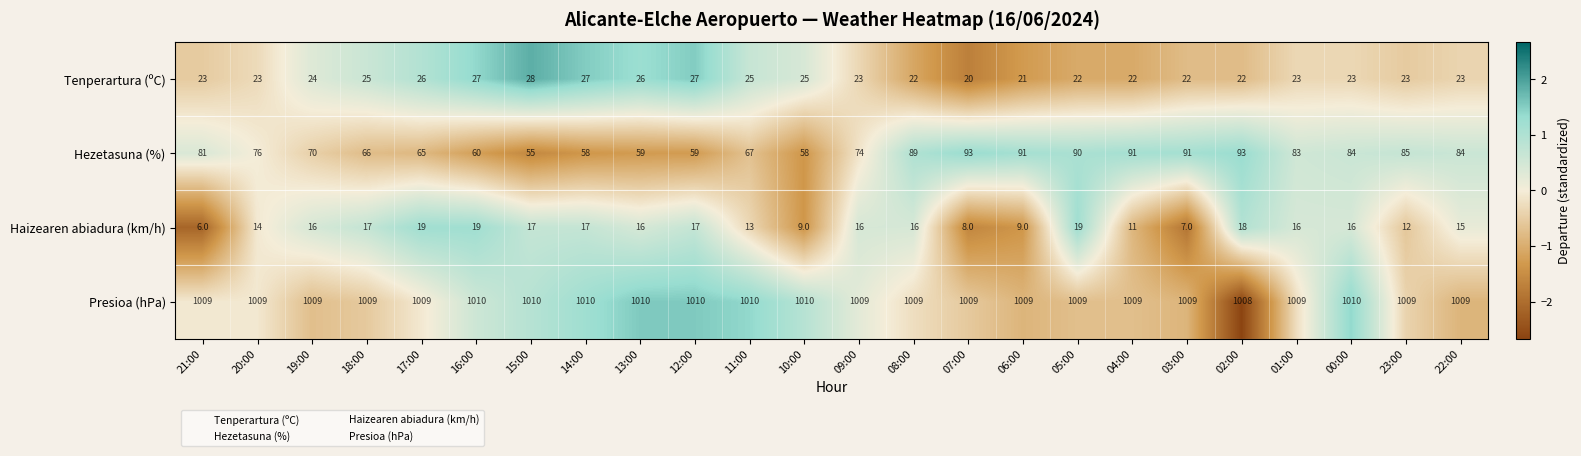

What is the minimum value shown in the chart?

6